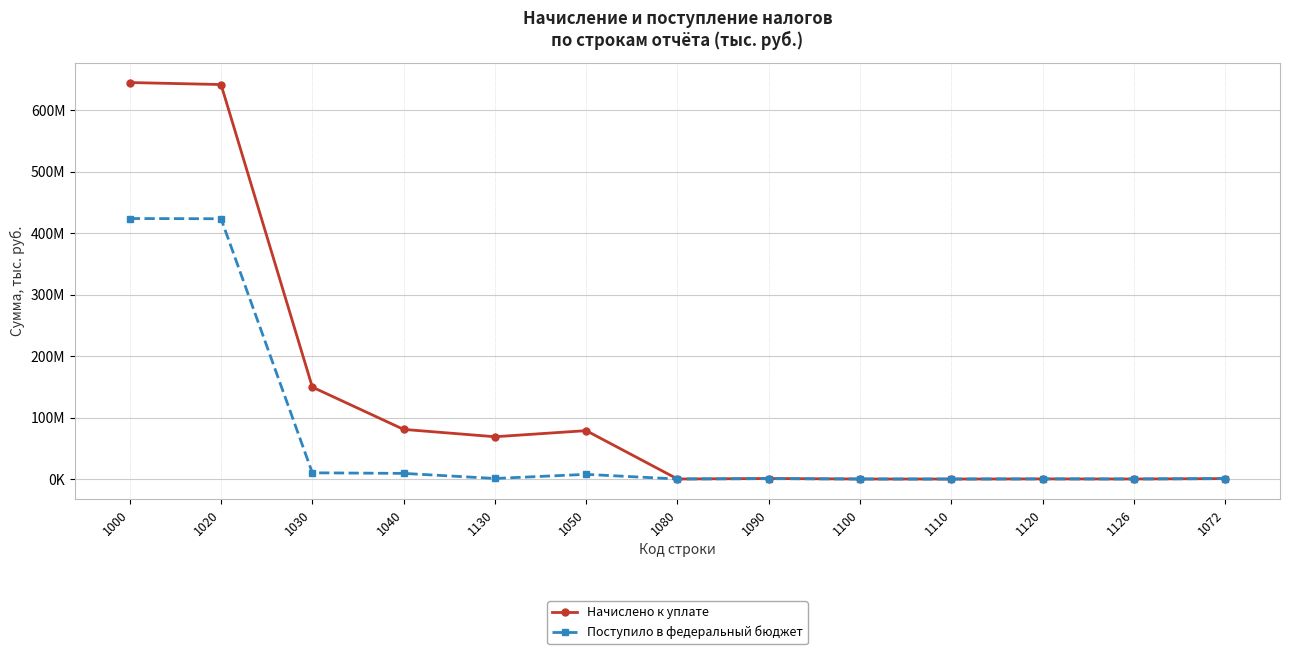

Is this an area chart (filled region under the line)?

No